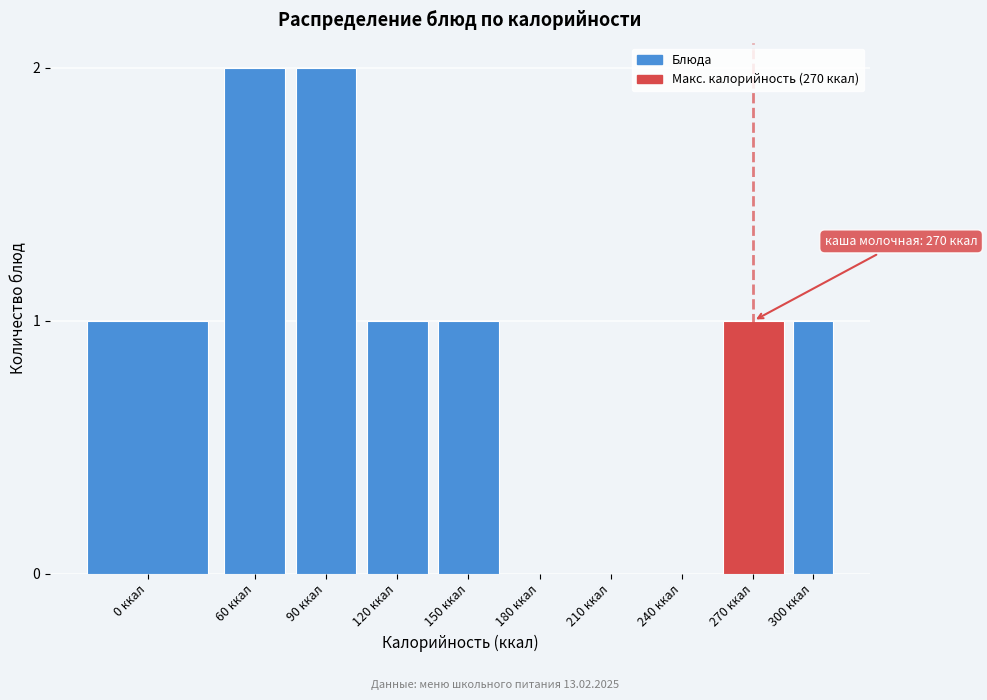

Reading left to right, extract all data points from this chart.

0 ккал=1	60 ккал=2	90 ккал=2	120 ккал=1	150 ккал=1	180 ккал=0	210 ккал=0	240 ккал=0	270 ккал=1	300 ккал=1